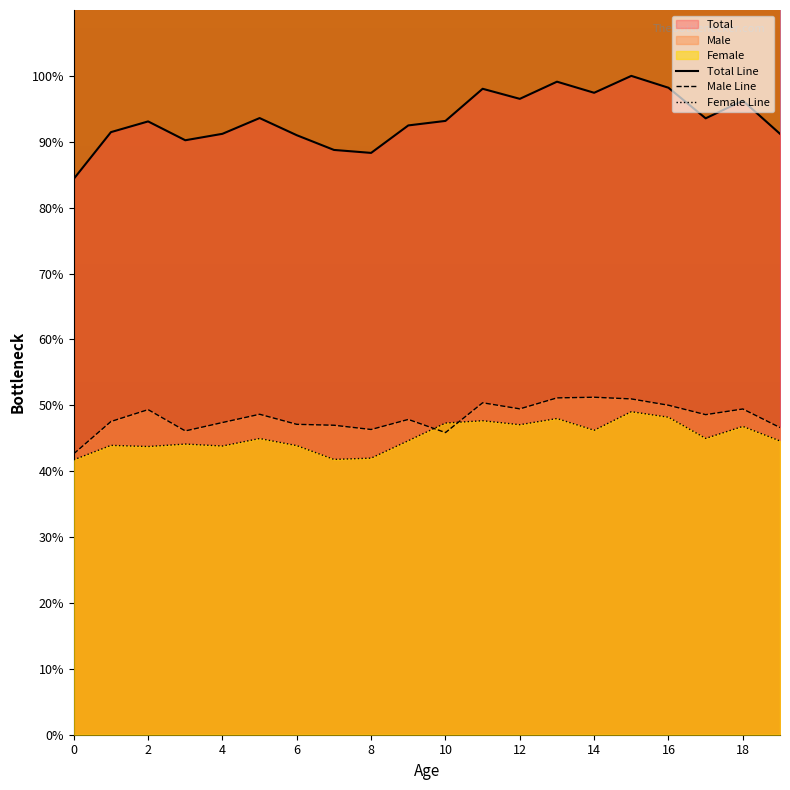

True or false: Total Line and Female Line cross at least once.

False